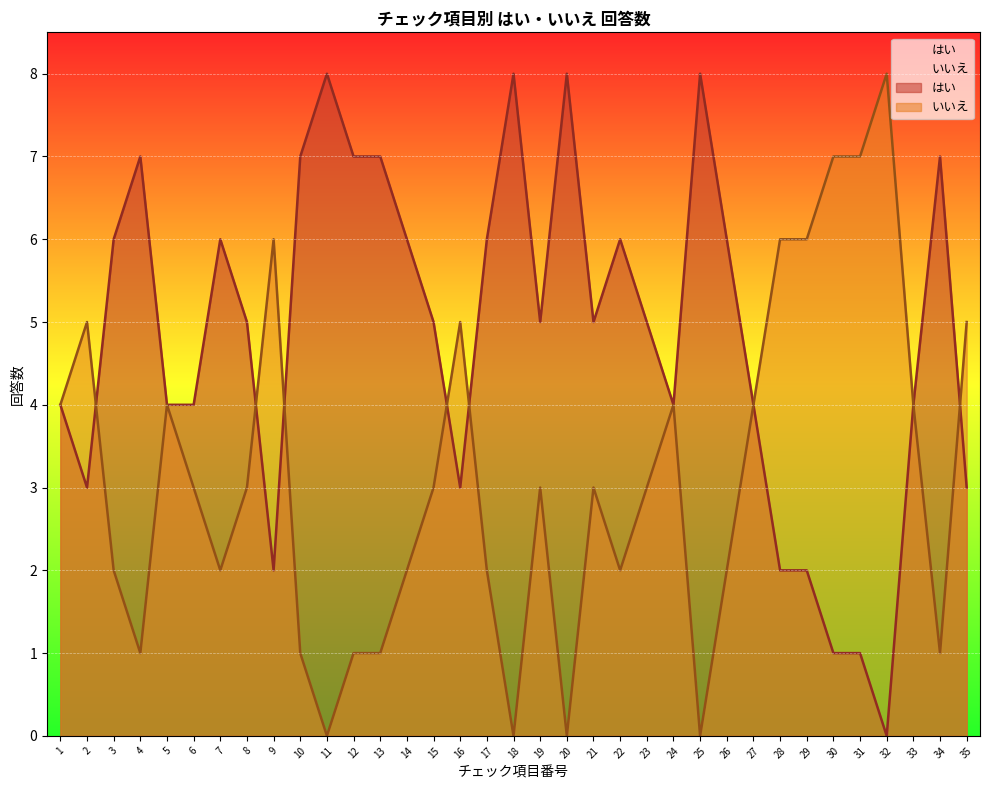

Between which two adjacent categories do はい and いいえ first intersect?

2 and 3